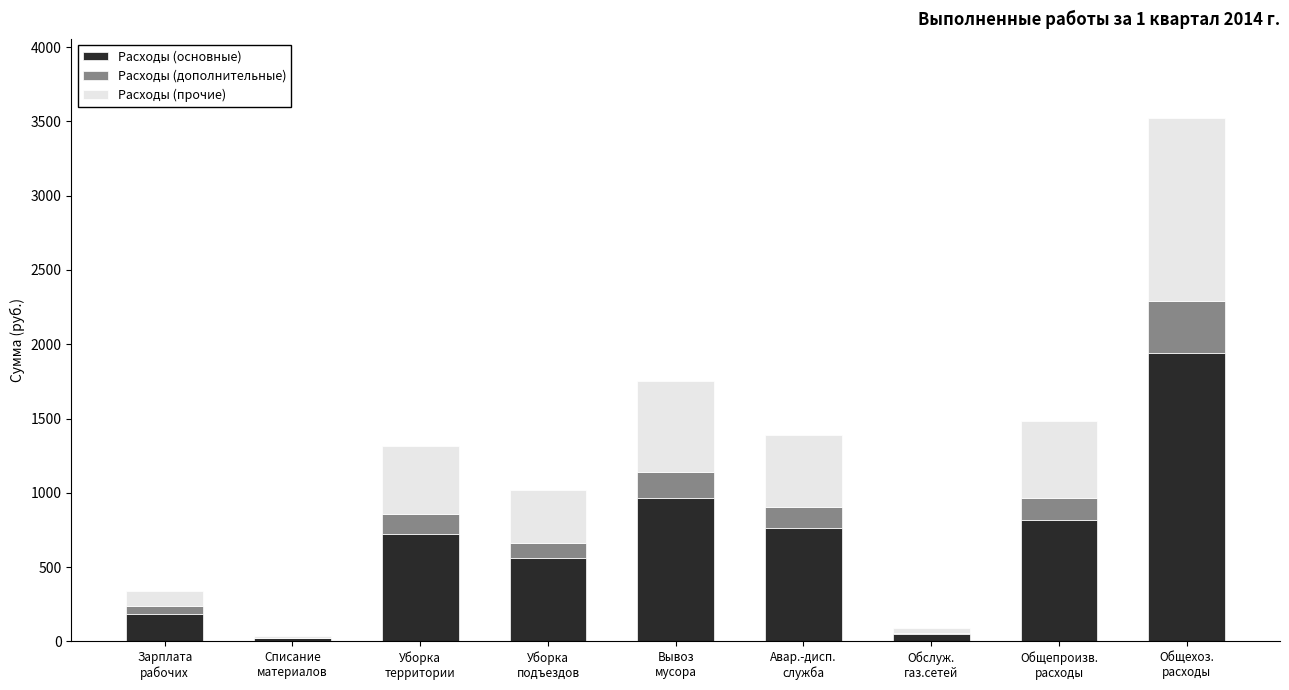

What is the sum of all Расходы (основные) values?

6026.7